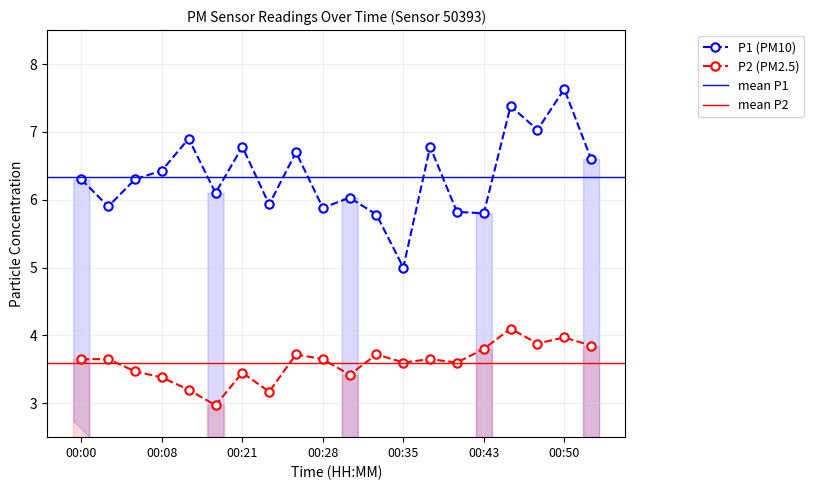

Rank the series by their average value, from lowest to highest.

P2, P1